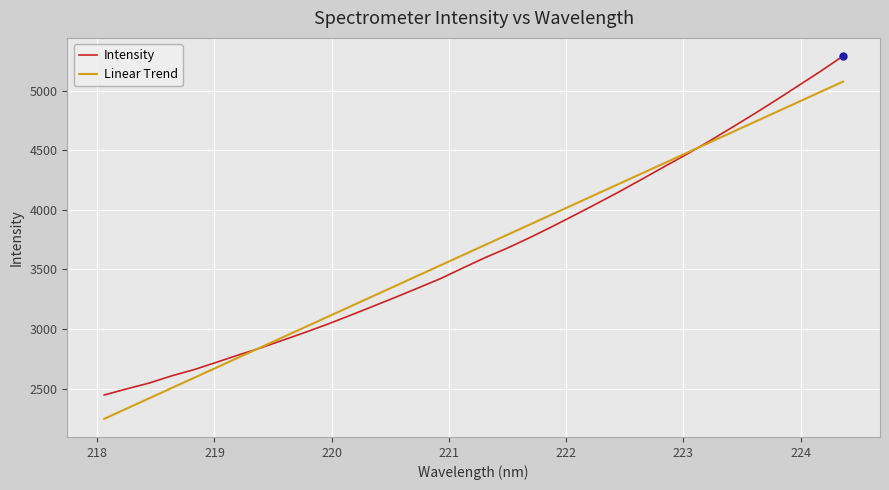

What is the maximum value for Intensity?

5289.3